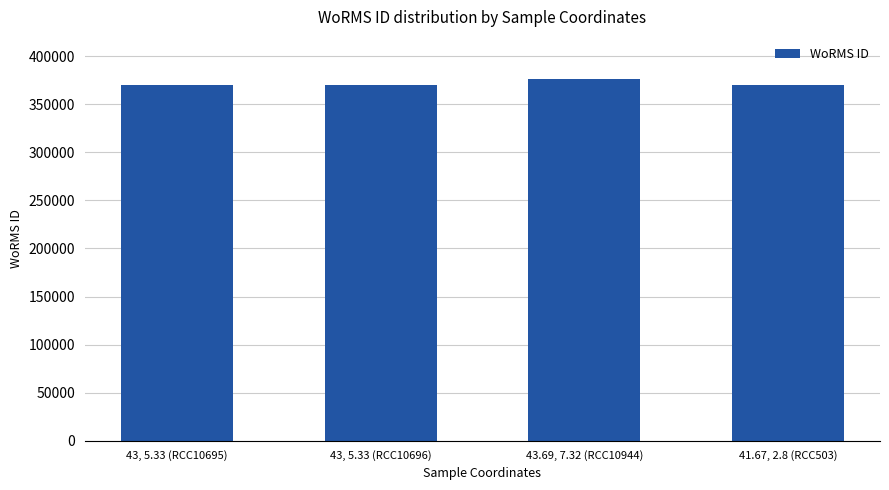

What is the greatest value displayed?

375874